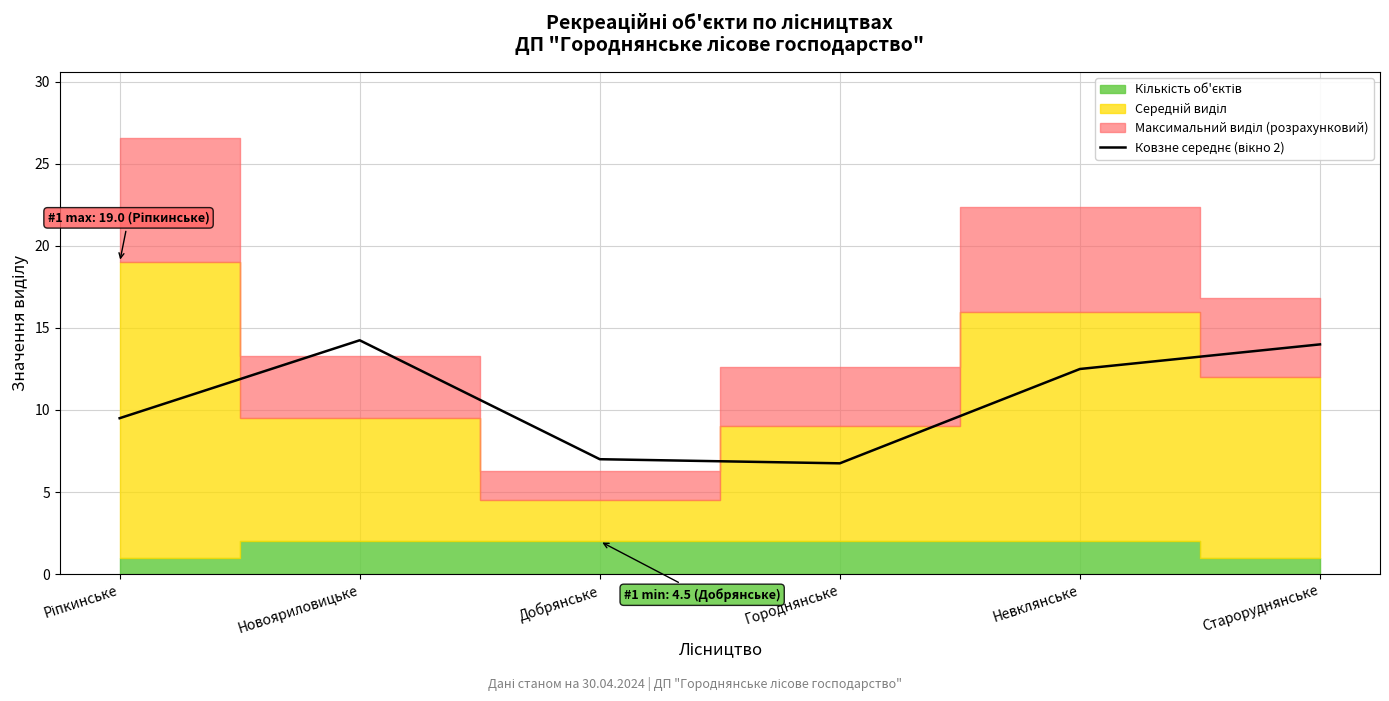

Count the number of categories in the chart.

6